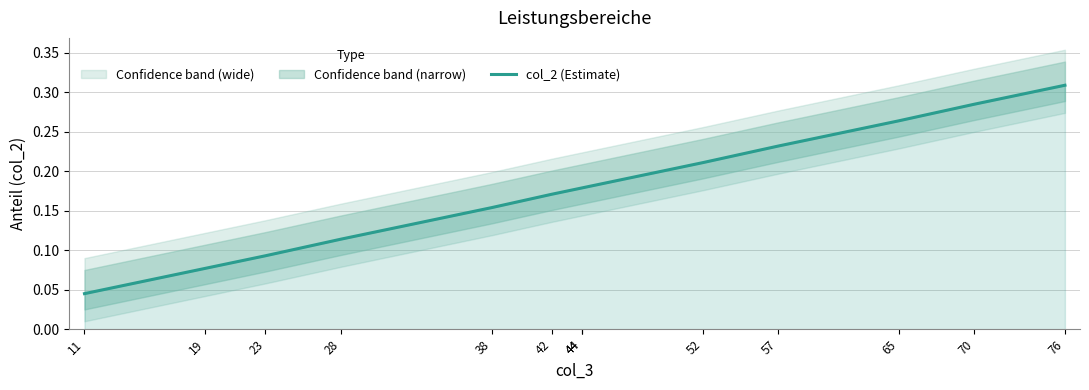

At which category does the chart reach its minimum across all series?

11